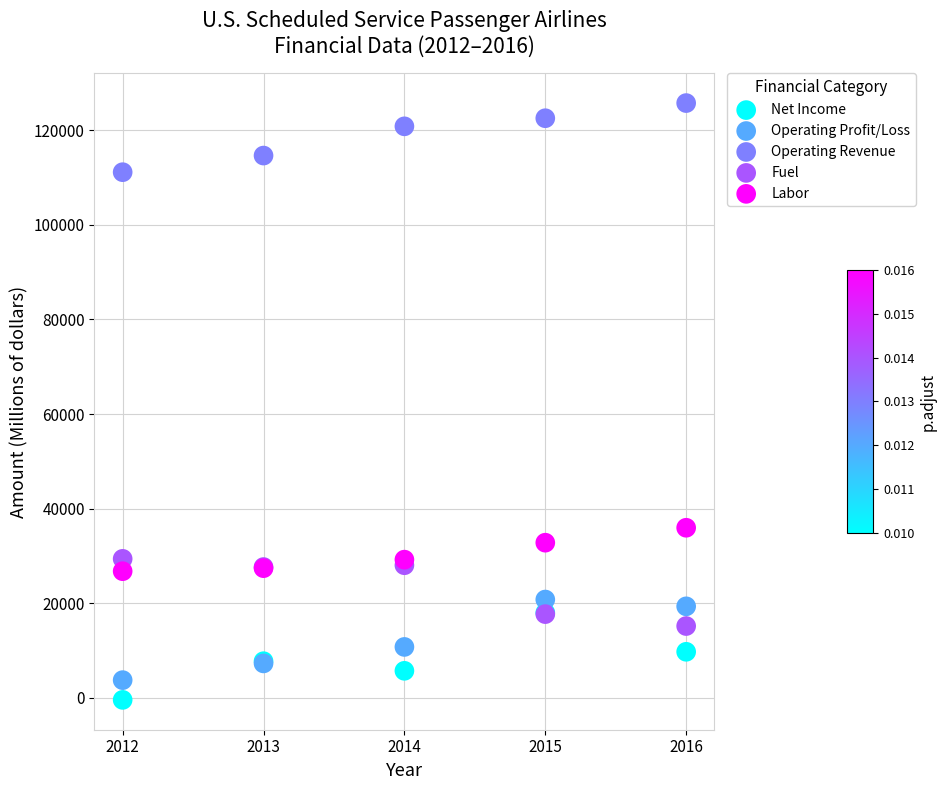

In the Operating Revenue series, what Y value is closest to 118442?

120831.2